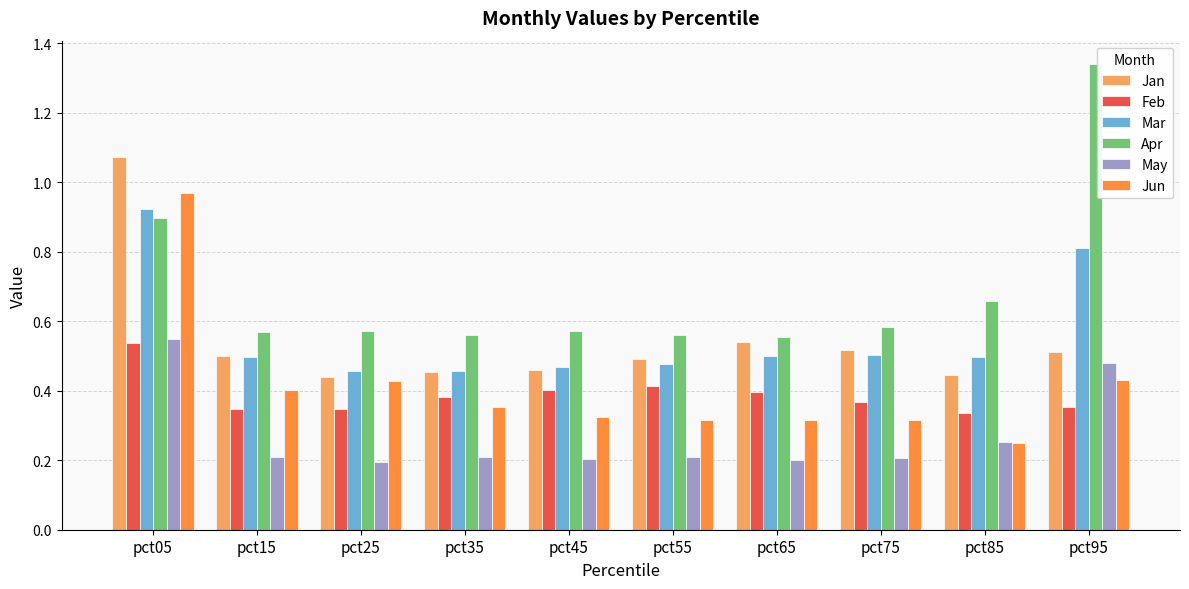

Count the May values in the range 0 to 1.

10